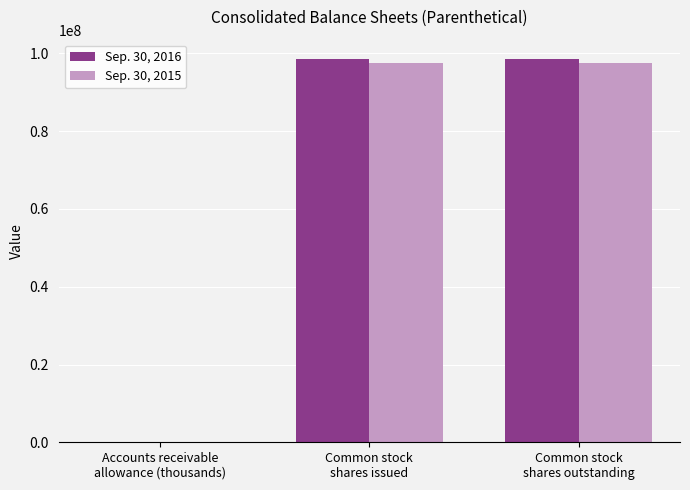

Which series has the largest range (max minus min)?

Sep. 30, 2016